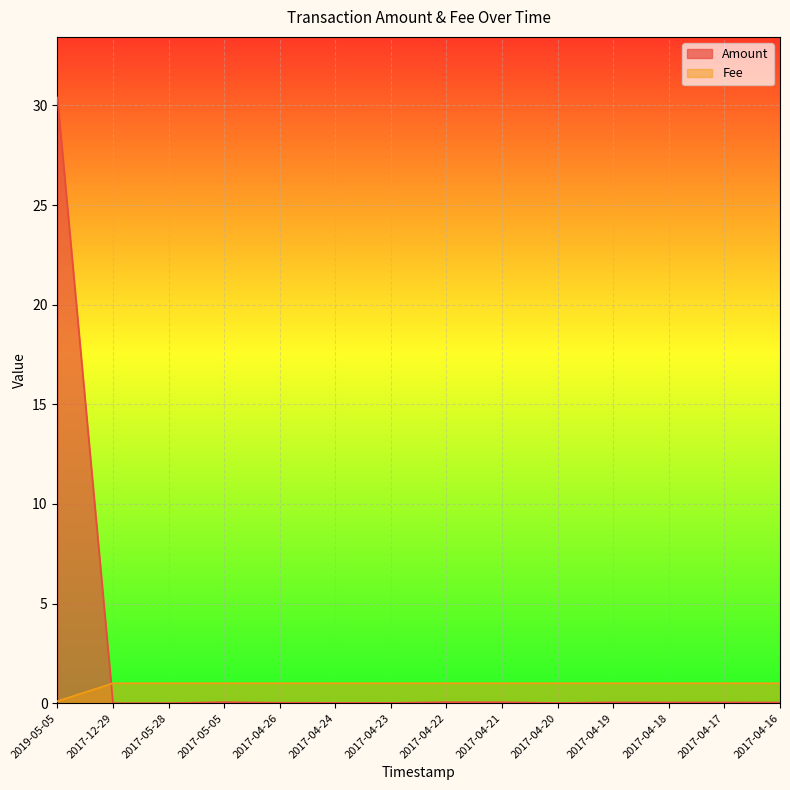

What is the greatest value displayed?

30.4